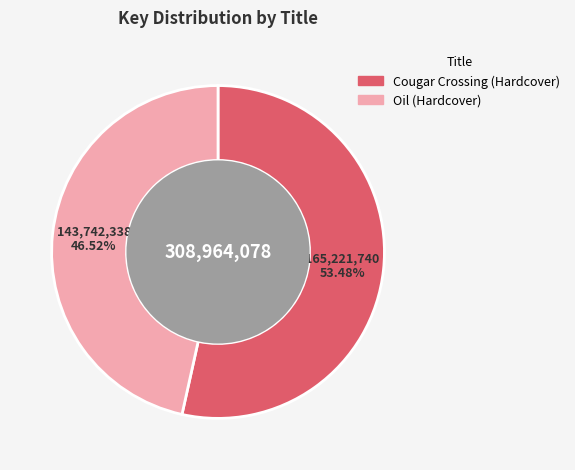

Which category has the smallest portion of the pie?

Oil (Hardcover)